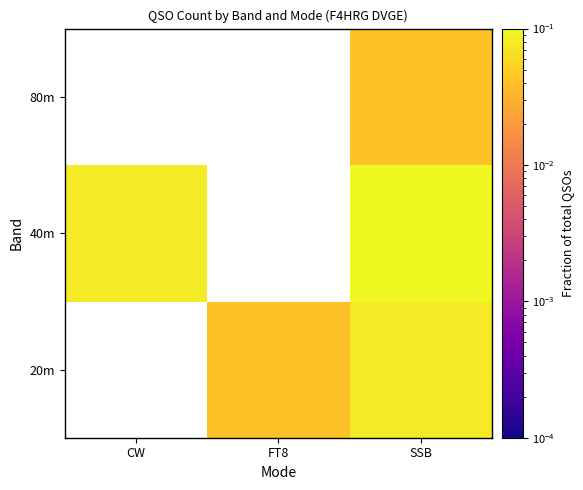

Rank the series at SSB from highest to lowest value.

40m, 20m, 80m